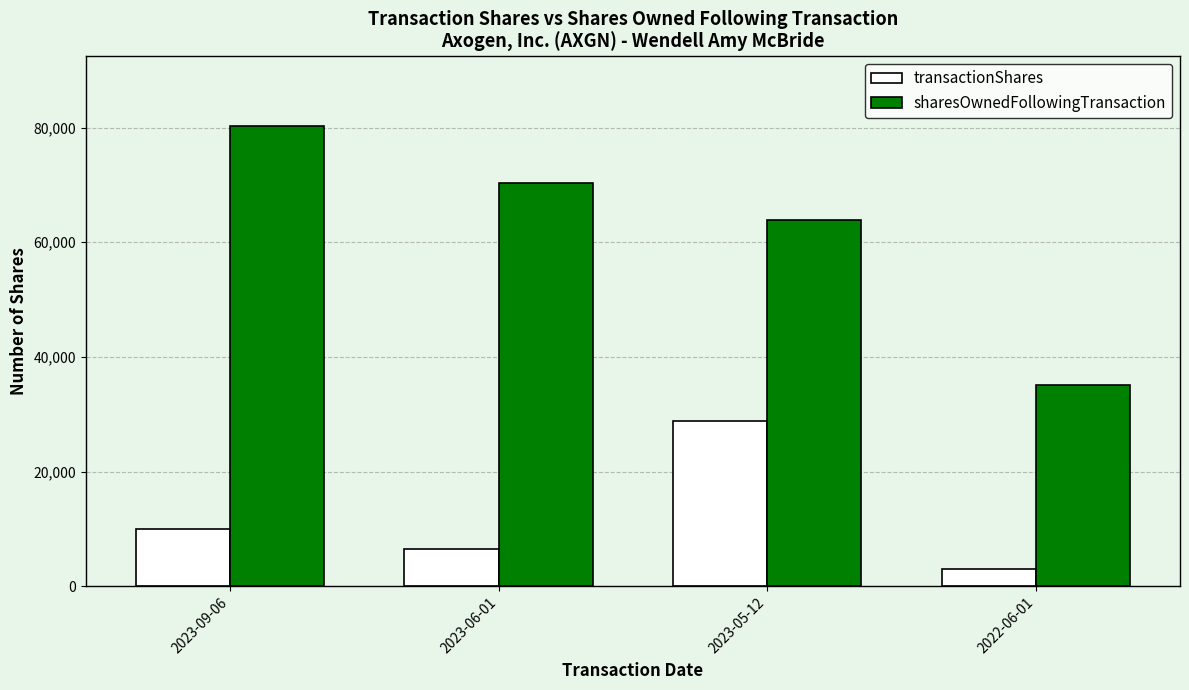

How many categories are shown in the chart?

4